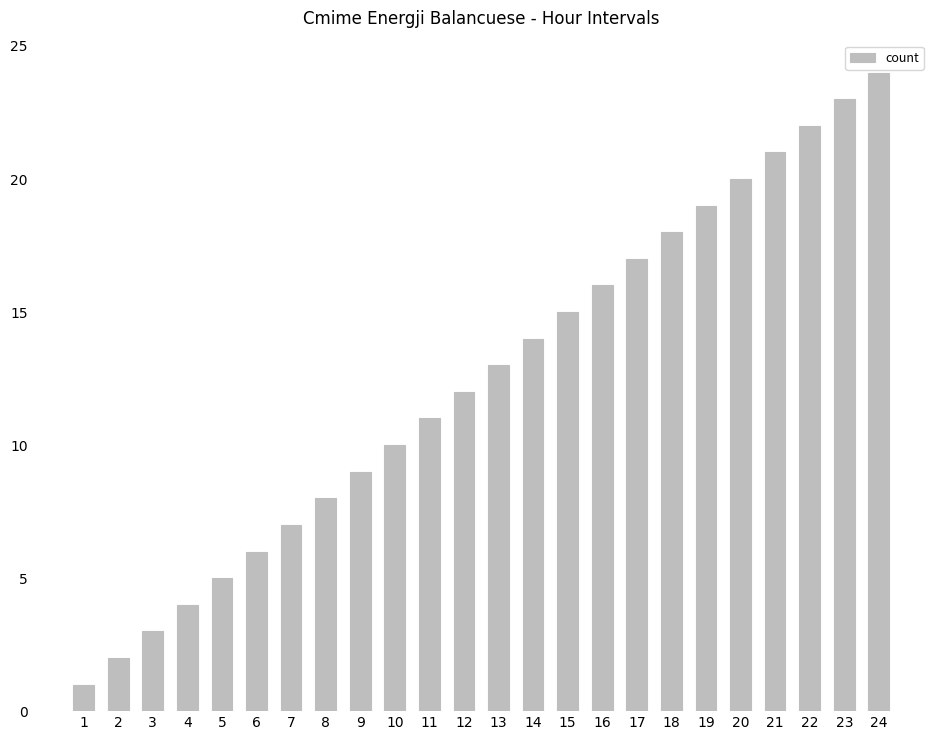

Count the number of categories in the chart.

24